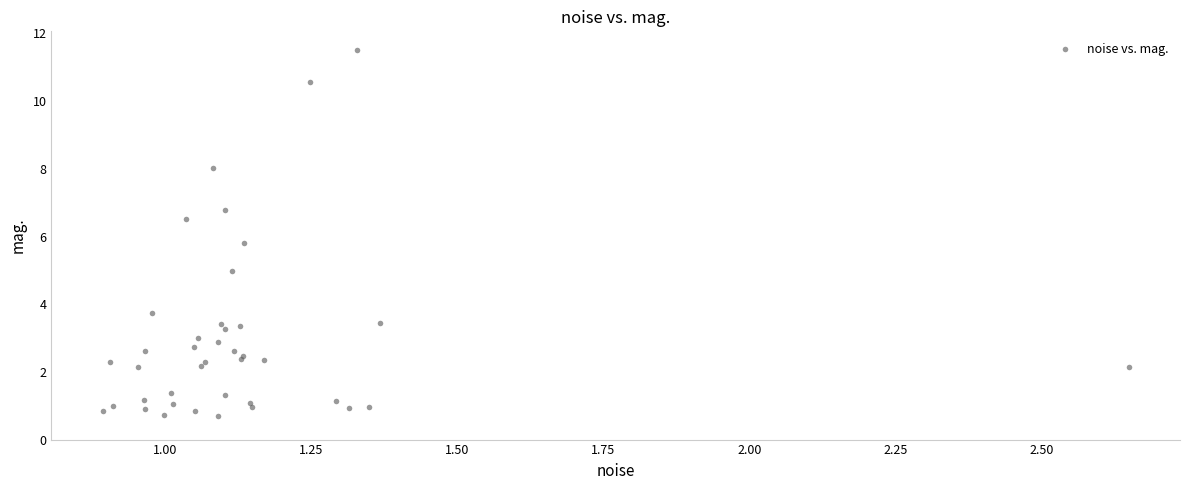

What Y value in the scatter plot is closest to 6?

5.8